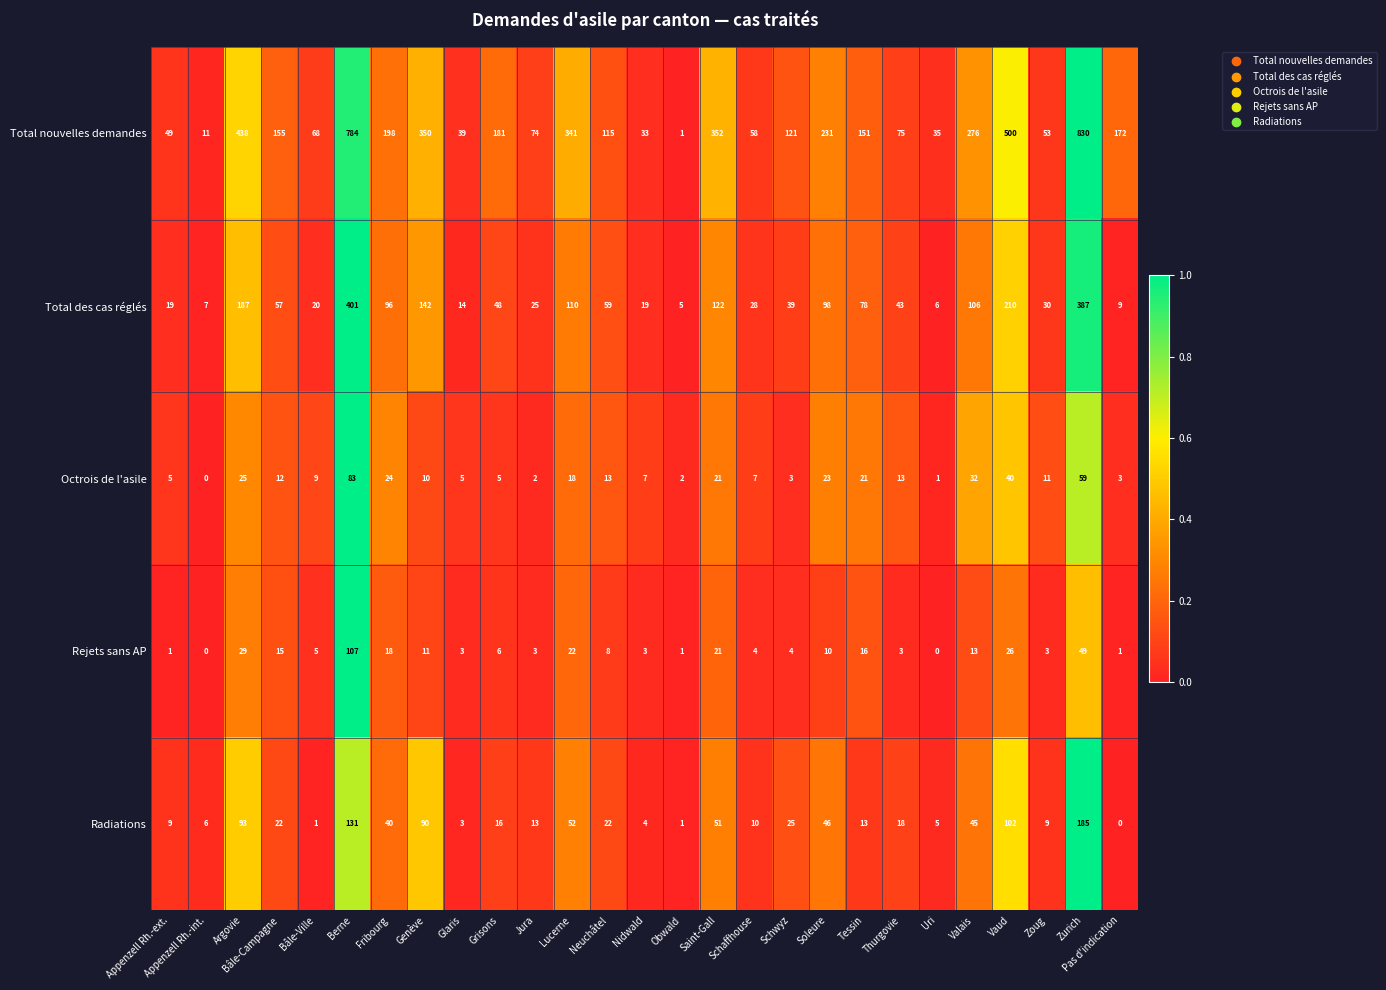

Which series has the largest range (max minus min)?

Total nouvelles demandes